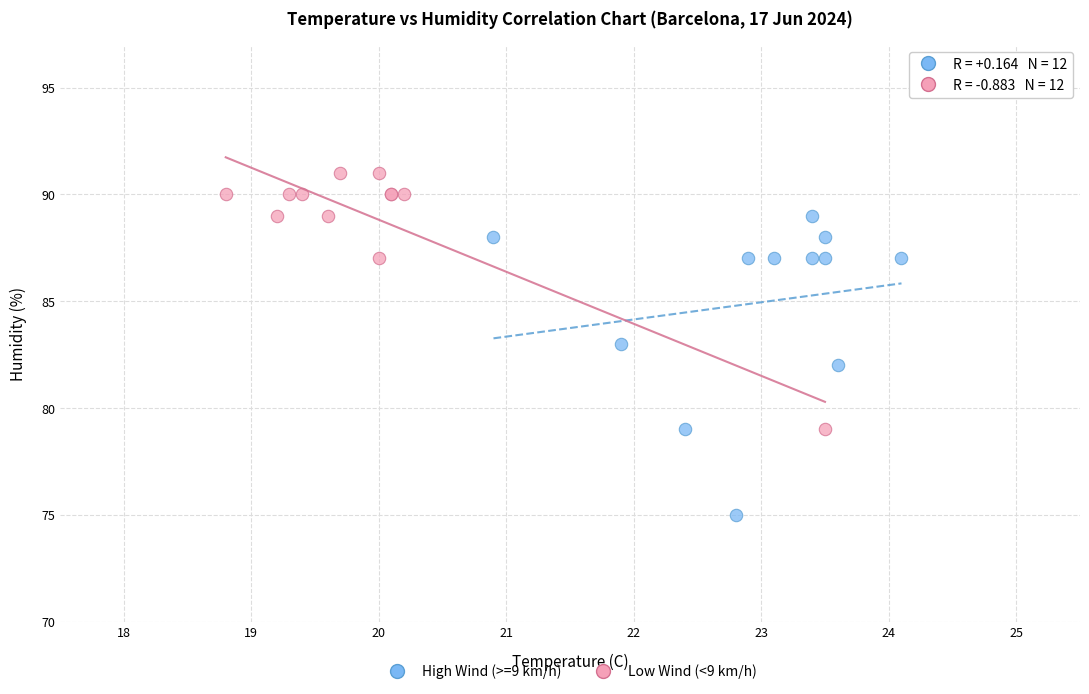

Which series contains the lowest Y value?

High Wind (>=9 km/h)